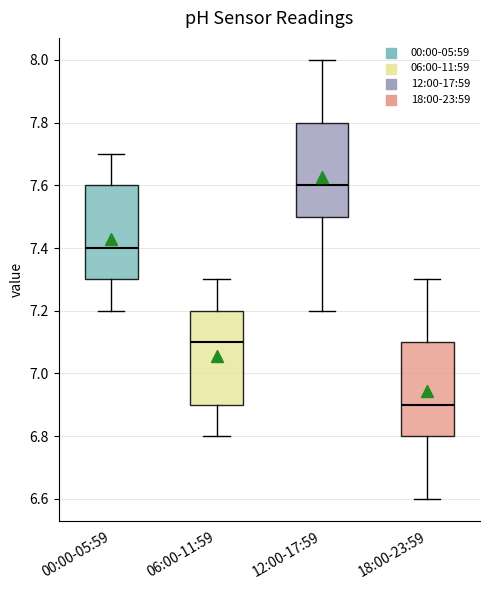

Where is the upper edge of the box for 00:00-05:59 on the y-axis? The values are not printed on the chart, so give them approximately, as read against the axis.

7.6